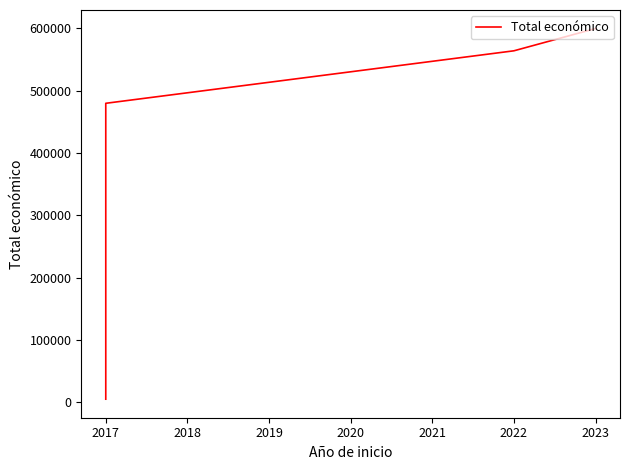

How many values are below 563721?

2